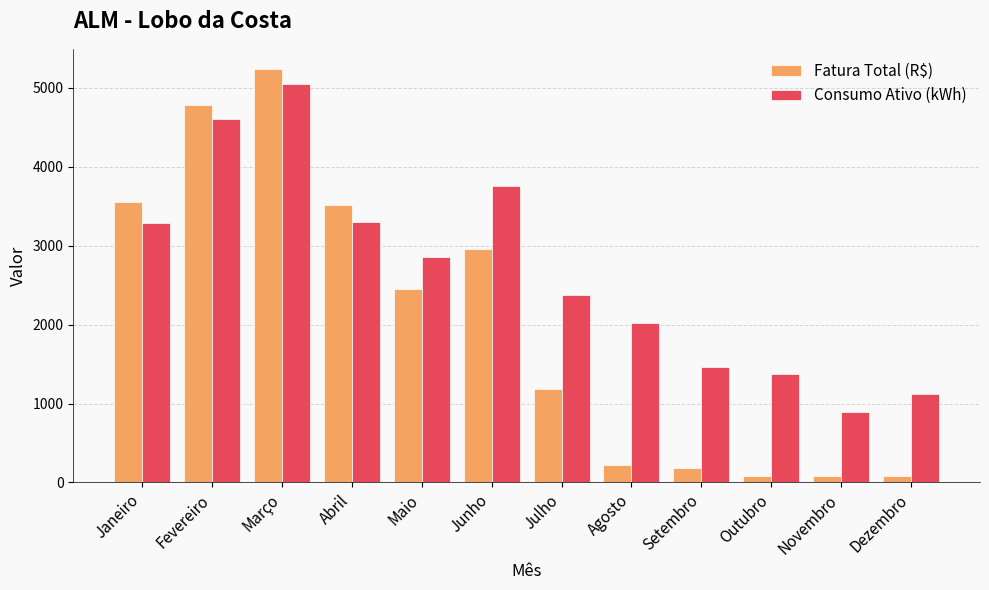

What is the total value across all series at Setembro?

1647.1